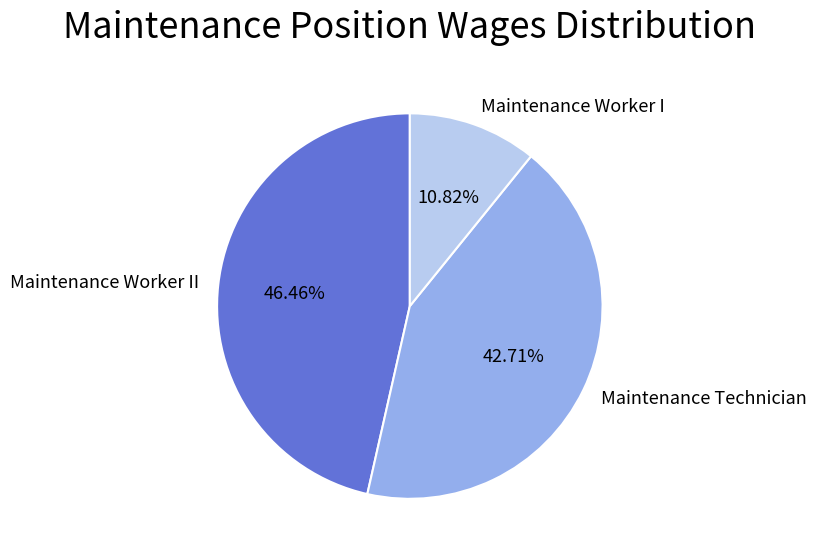

To the nearest percent, what portion does Maintenance Worker II represent?

46%